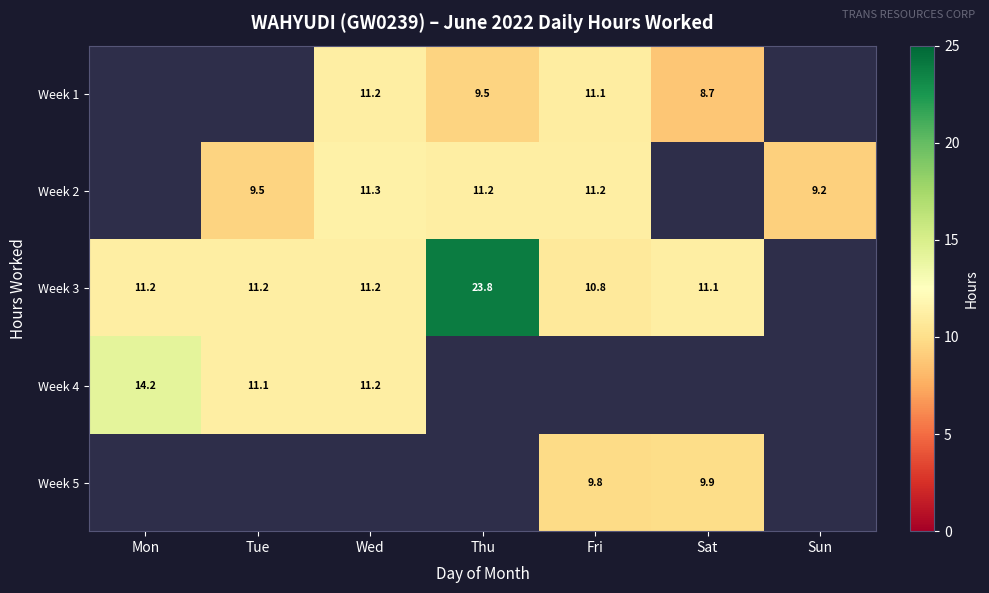

Which series changed the most between Tue and Wed?

Week 2